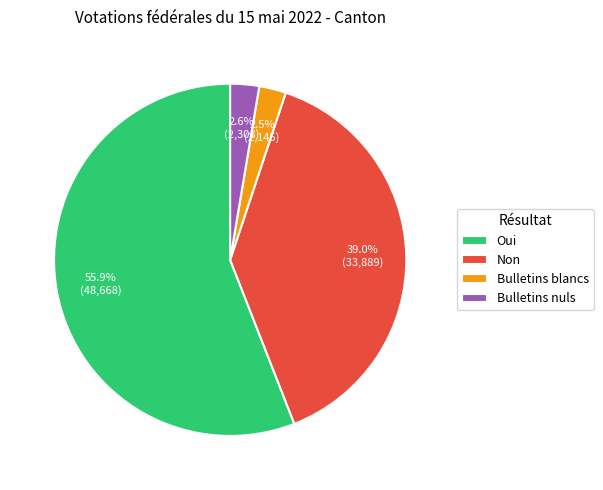

To the nearest percent, what is the combined percentage of Non and Oui?

95%